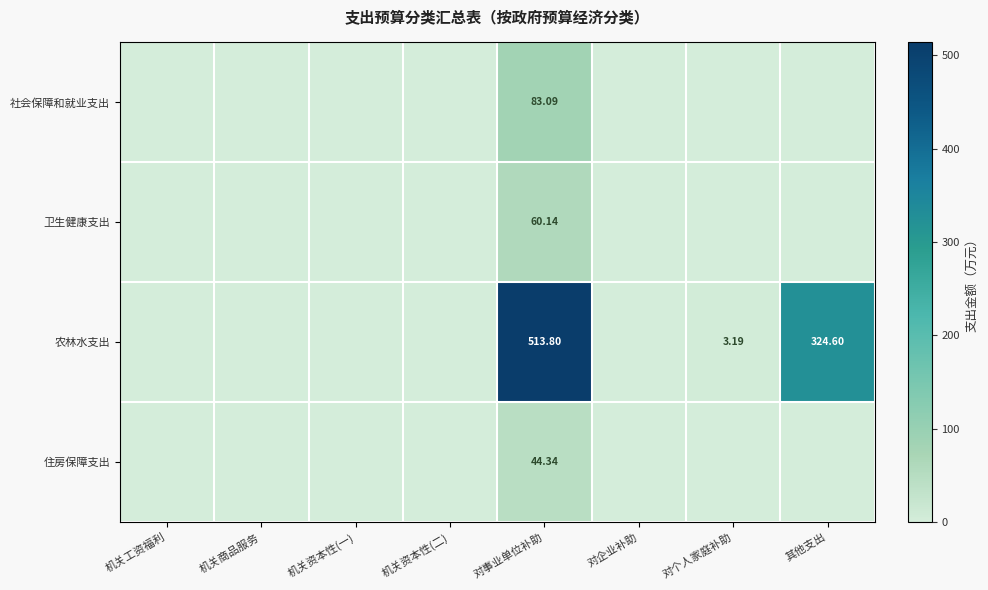

Which series has the largest total across all categories?

农林水支出